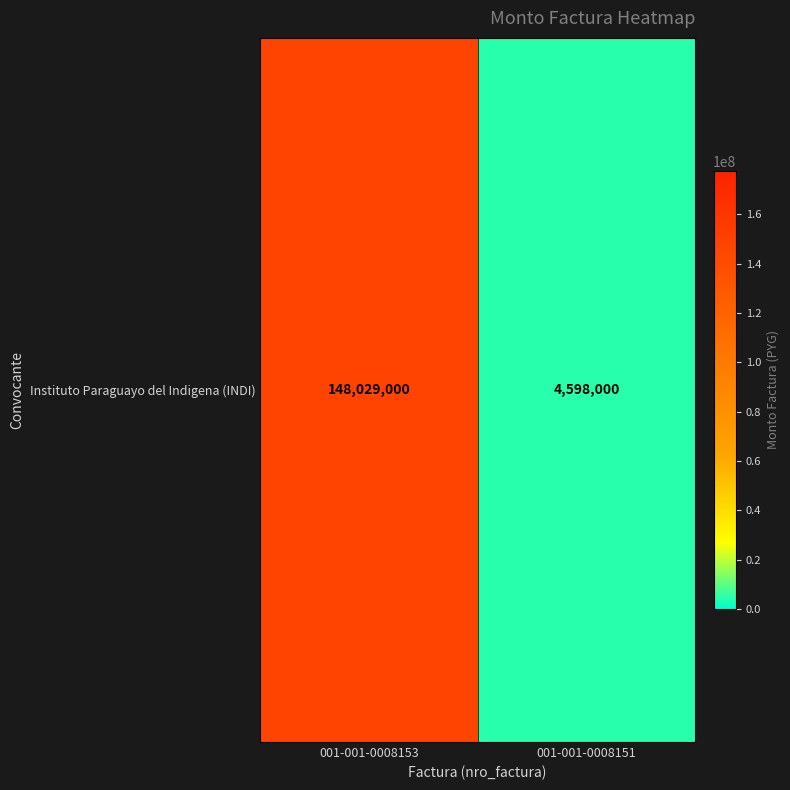

At which label is the value closest to 76313500?

001-001-0008153